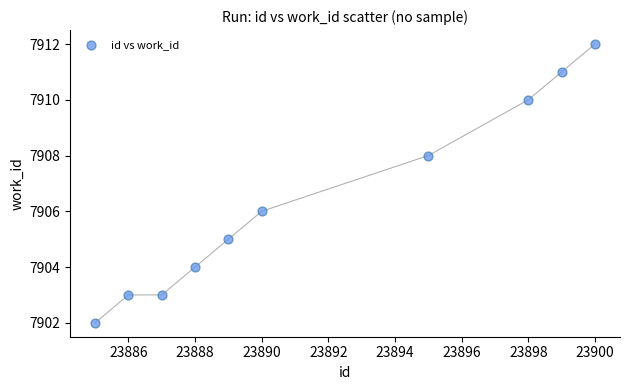

What is the range of X values (max minus min)?

15